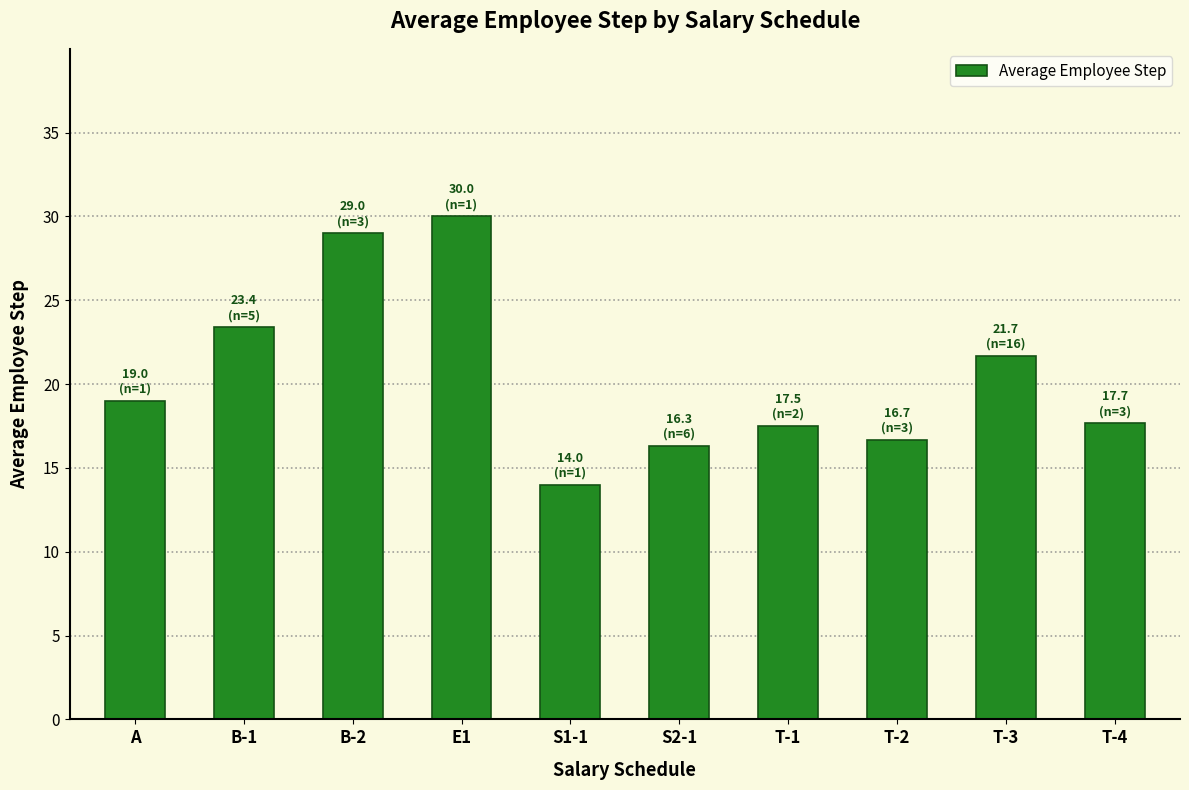

What is the value of the 1st bar from the left?

19.0